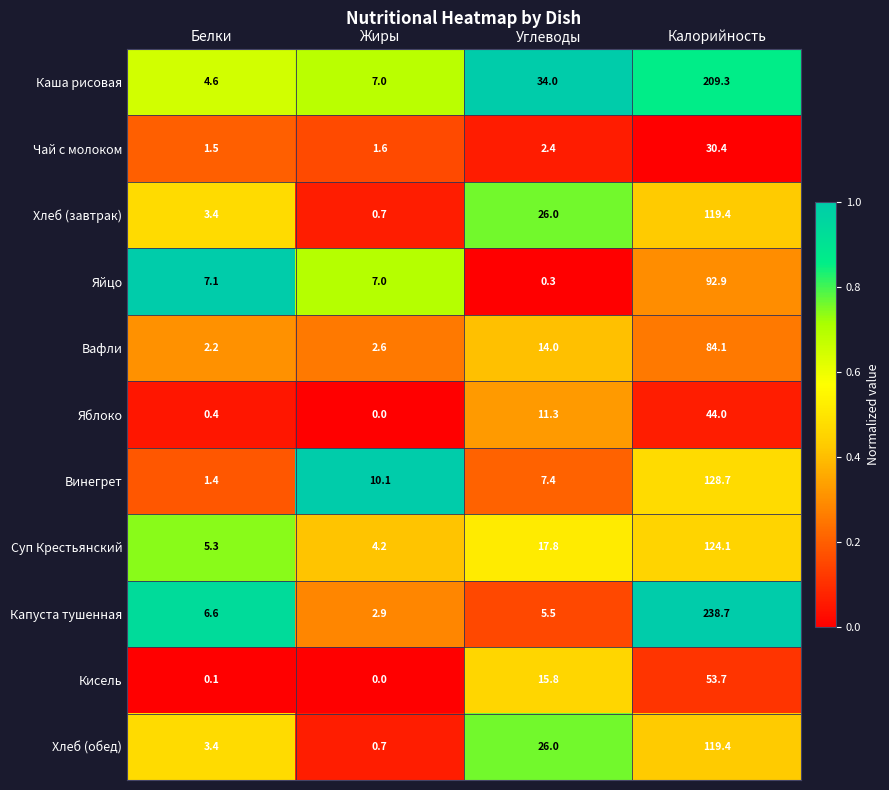

At which label does Винегрет first exceed 10?

Жиры